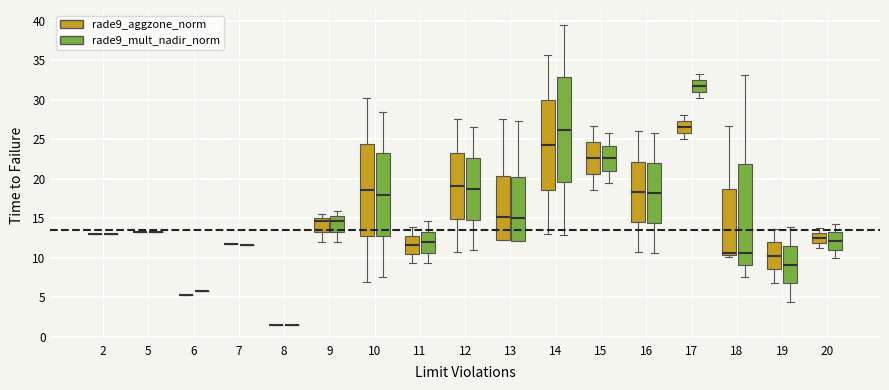

Reading left to right, transcribe this box plot: for each box, give where its median line is, the range the box spans, and where its two whiskers end, as read against the y-axis. The values are not printed on the chart, so give them approximately, as read against the axis.

2 (rade9_aggzone_norm): box collapsed to a line at 13.0, whiskers 13.0 to 13.0
2 (rade9_mult_nadir_norm): box collapsed to a line at 13.0, whiskers 13.0 to 13.0
5 (rade9_aggzone_norm): box collapsed to a line at 13.0, whiskers 13.0 to 13.0
5 (rade9_mult_nadir_norm): box collapsed to a line at 13.5, whiskers 13.5 to 13.5
6 (rade9_aggzone_norm): box collapsed to a line at 5.5, whiskers 5.5 to 5.5
6 (rade9_mult_nadir_norm): box collapsed to a line at 6.0, whiskers 6.0 to 6.0
7 (rade9_aggzone_norm): box collapsed to a line at 11.5, whiskers 11.5 to 11.5
7 (rade9_mult_nadir_norm): box collapsed to a line at 11.5, whiskers 11.5 to 11.5
8 (rade9_aggzone_norm): box collapsed to a line at 1.5, whiskers 1.5 to 1.5
8 (rade9_mult_nadir_norm): box collapsed to a line at 1.5, whiskers 1.5 to 1.5
9 (rade9_aggzone_norm): median 14.5, box 13.5 to 15.0, whiskers 12.0 to 15.5
9 (rade9_mult_nadir_norm): median 14.5, box 13.5 to 15.5, whiskers 12.0 to 16.0
10 (rade9_aggzone_norm): median 18.5, box 12.5 to 24.5, whiskers 7.0 to 30.0
10 (rade9_mult_nadir_norm): median 18.0, box 12.5 to 23.0, whiskers 7.5 to 28.5
11 (rade9_aggzone_norm): median 11.5, box 10.5 to 12.5, whiskers 9.5 to 14.0
11 (rade9_mult_nadir_norm): median 12.0, box 10.5 to 13.5, whiskers 9.5 to 14.5
12 (rade9_aggzone_norm): median 19.0, box 15.0 to 23.5, whiskers 11.0 to 27.5
12 (rade9_mult_nadir_norm): median 18.5, box 15.0 to 22.5, whiskers 11.0 to 26.5
13 (rade9_aggzone_norm): median 15.0, box 12.0 to 20.5, whiskers 12.0 to 27.5
13 (rade9_mult_nadir_norm): median 15.0, box 12.0 to 20.0, whiskers 12.0 to 27.5
14 (rade9_aggzone_norm): median 24.5, box 18.5 to 30.0, whiskers 13.0 to 35.5
14 (rade9_mult_nadir_norm): median 26.0, box 19.5 to 33.0, whiskers 13.0 to 39.5
15 (rade9_aggzone_norm): median 22.5, box 20.5 to 24.5, whiskers 18.5 to 26.5
15 (rade9_mult_nadir_norm): median 22.5, box 21.0 to 24.0, whiskers 19.5 to 26.0
16 (rade9_aggzone_norm): median 18.5, box 14.5 to 22.0, whiskers 10.5 to 26.0
16 (rade9_mult_nadir_norm): median 18.0, box 14.5 to 22.0, whiskers 10.5 to 26.0
17 (rade9_aggzone_norm): median 26.5, box 26.0 to 27.5, whiskers 25.0 to 28.0
17 (rade9_mult_nadir_norm): median 32.0, box 31.0 to 32.5, whiskers 30.5 to 33.5
18 (rade9_aggzone_norm): median 10.5 (just above the box's lower edge), box 10.5 to 18.5, whiskers 10.0 to 26.5
18 (rade9_mult_nadir_norm): median 10.5, box 9.0 to 22.0, whiskers 7.5 to 33.0
19 (rade9_aggzone_norm): median 10.5, box 8.5 to 12.0, whiskers 7.0 to 13.5
19 (rade9_mult_nadir_norm): median 9.0, box 6.5 to 11.5, whiskers 4.5 to 14.0
20 (rade9_aggzone_norm): median 12.5, box 12.0 to 13.0, whiskers 11.5 to 13.5
20 (rade9_mult_nadir_norm): median 12.0, box 11.0 to 13.0, whiskers 10.0 to 14.5